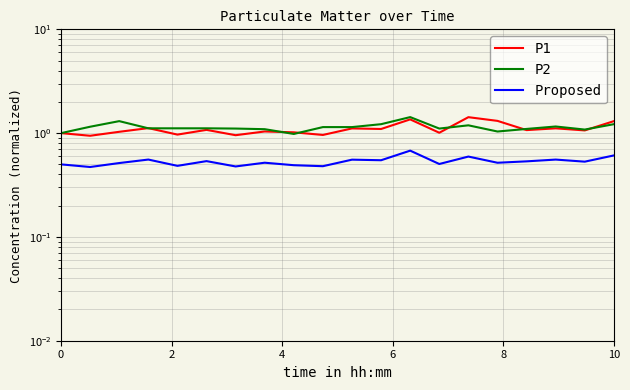

Which series has the largest range (max minus min)?

P1